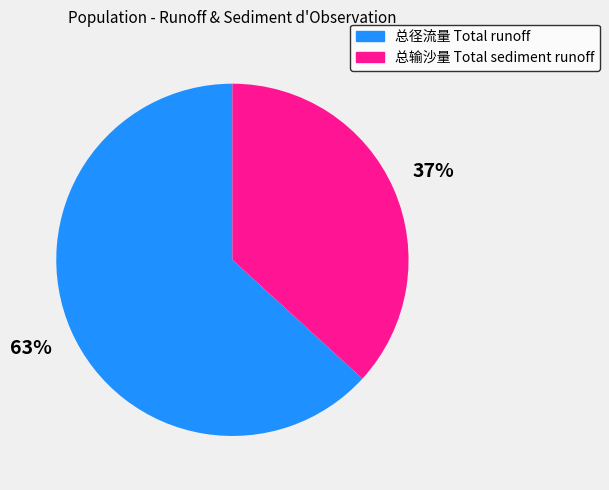

To the nearest percent, what portion does 总输沙量 Total sediment runoff represent?

37%